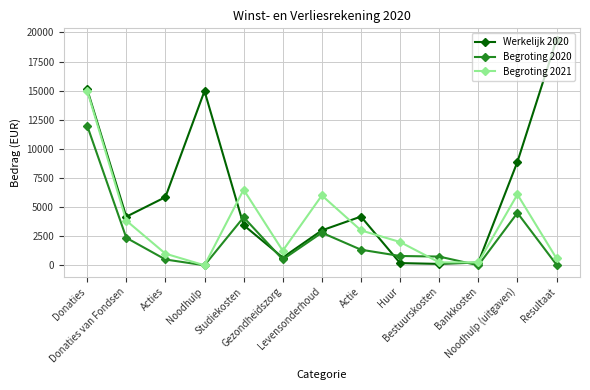

Which series has the widest spread of values?

Werkelijk 2020